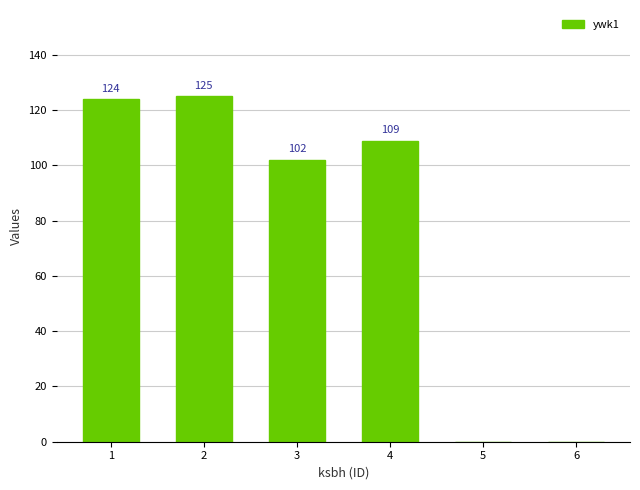

What is the sum of the values at 5 and 4?

109